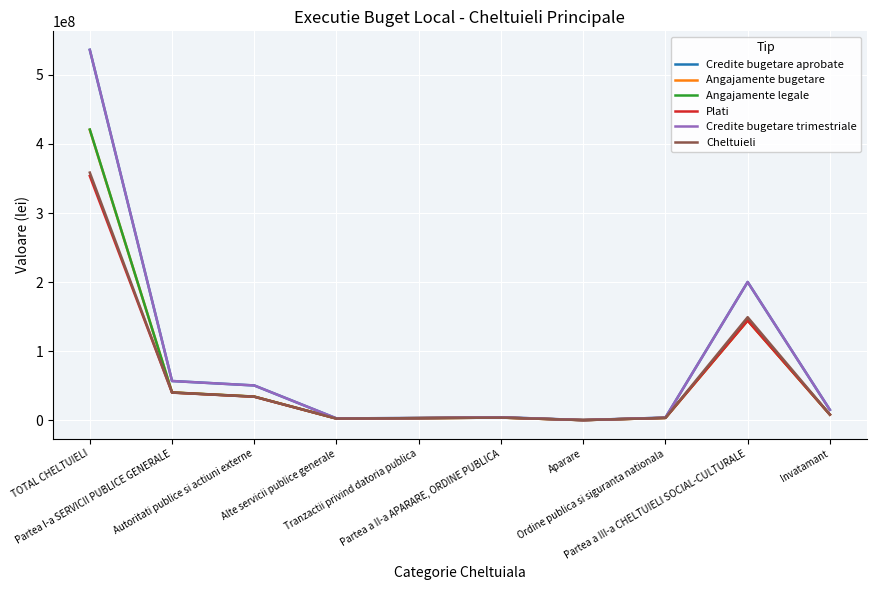

Which has a higher value, Tranzactii privind datoria publica or Aparare?

Tranzactii privind datoria publica